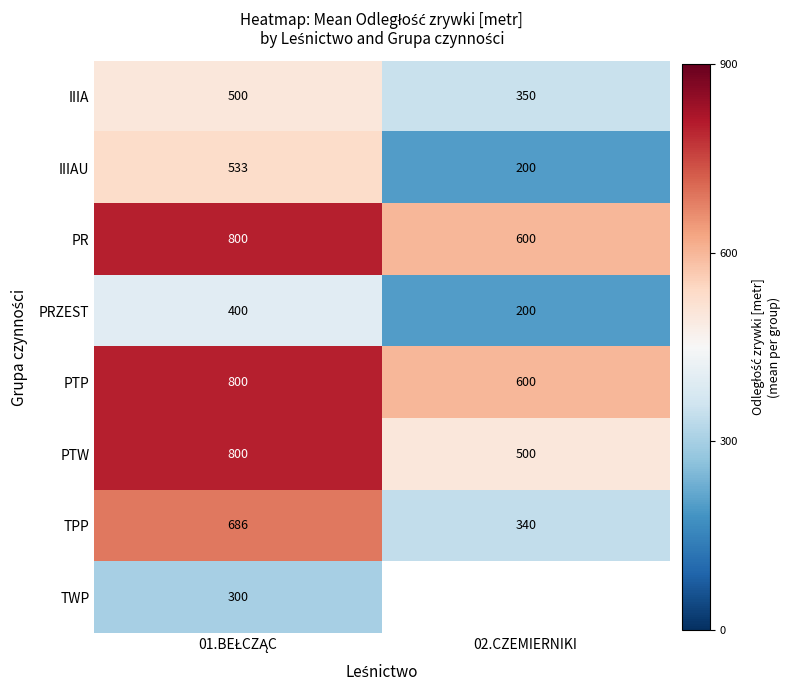

True or false: PRZEST has a value of 333 at 02.CZEMIERNIKI.

False